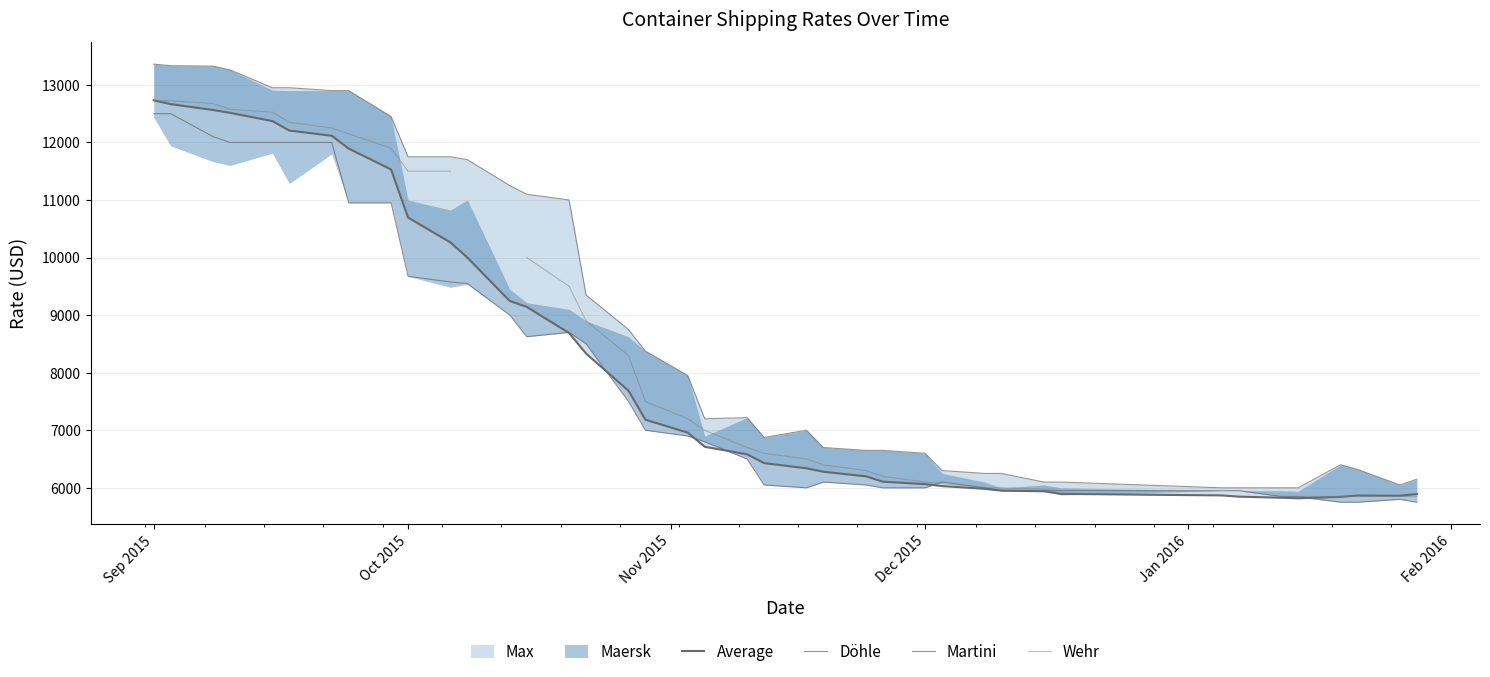

Is the value of Martini at 31 greater than the value of Wehr at 14?

No